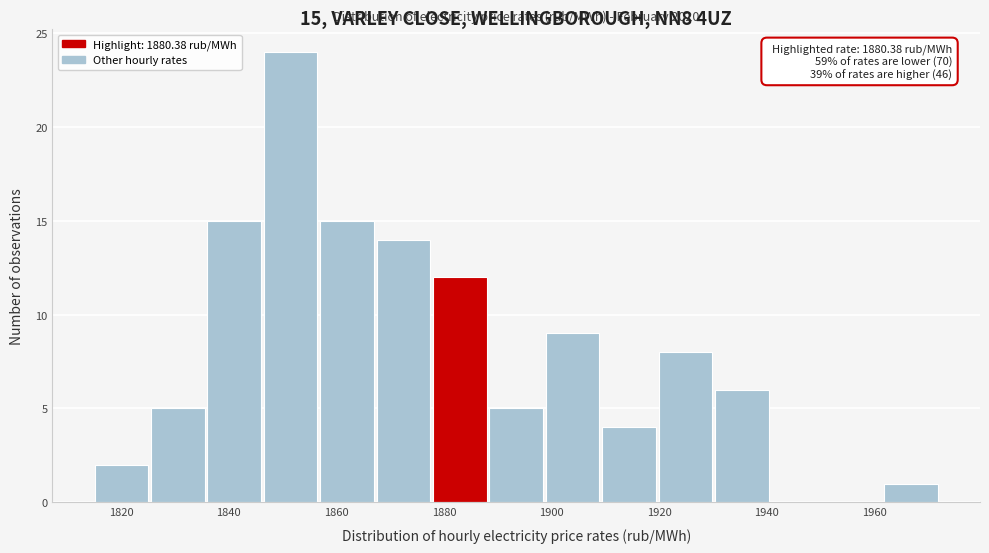

Which range on the x-axis has the tallest bar?

1846 to 1858